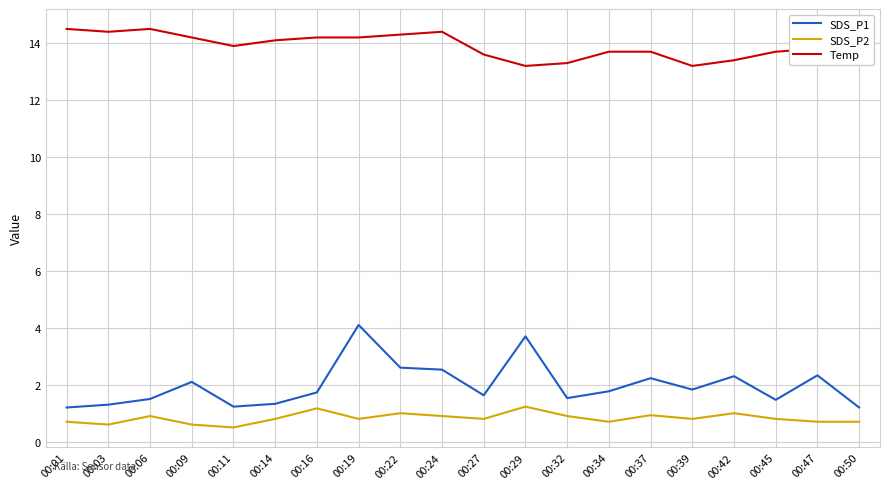

True or false: Temp and SDS_P2 cross at least once.

False